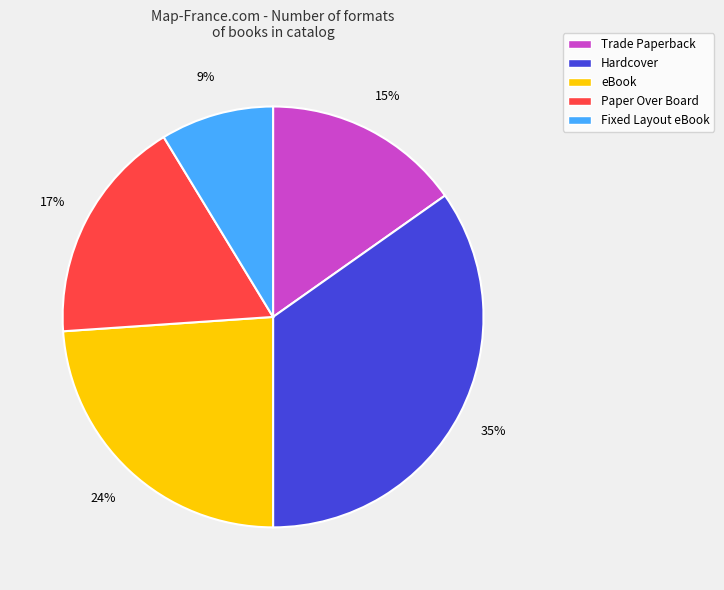

To the nearest percent, what percentage of the pie is Paper Over Board?

17%